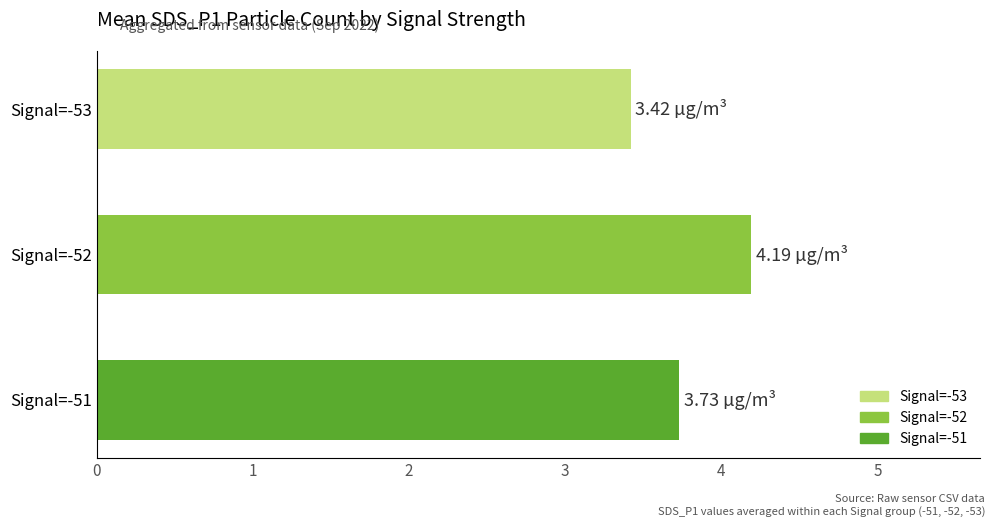

Does the chart contain stacked bars?

No